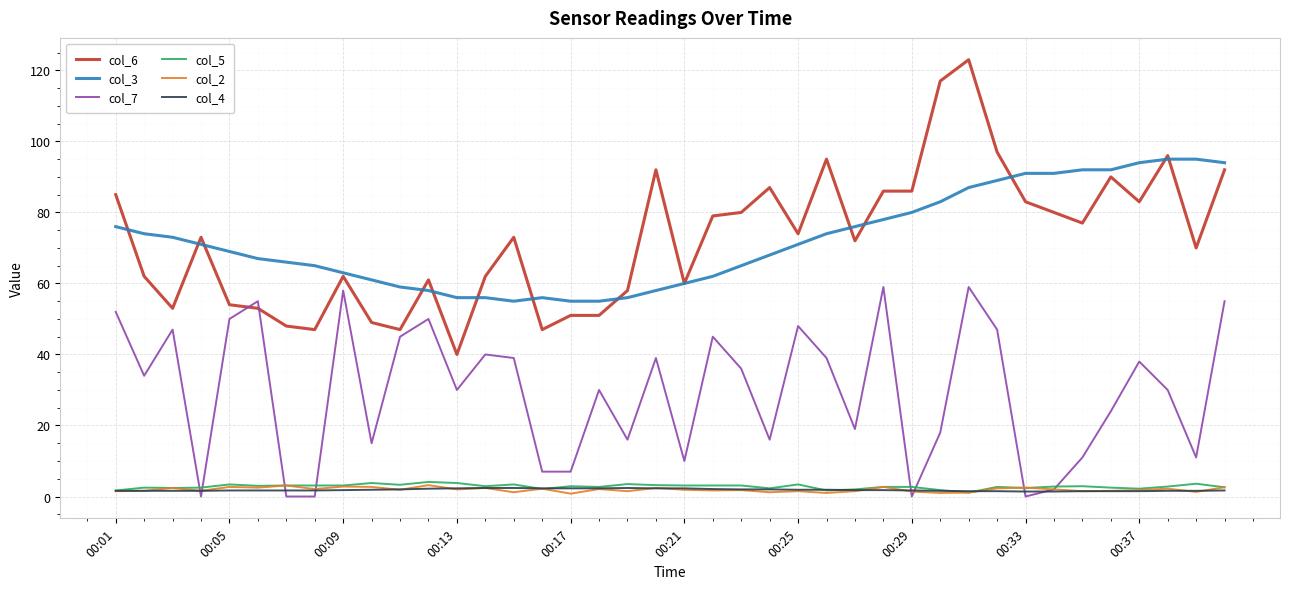

True or false: col_6 and col_4 cross at least once.

False